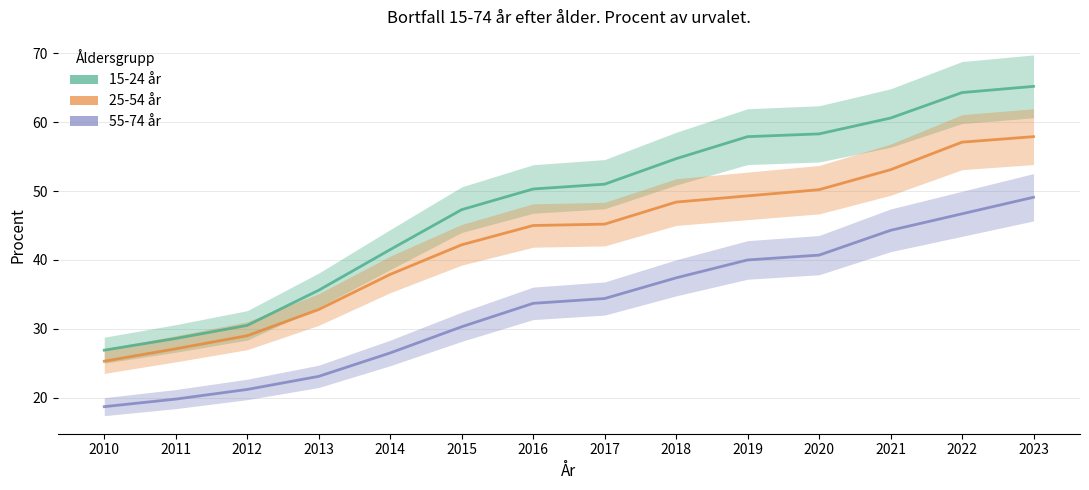

What is the sum of the 55-74 år values at 2019 and 2015?

70.3